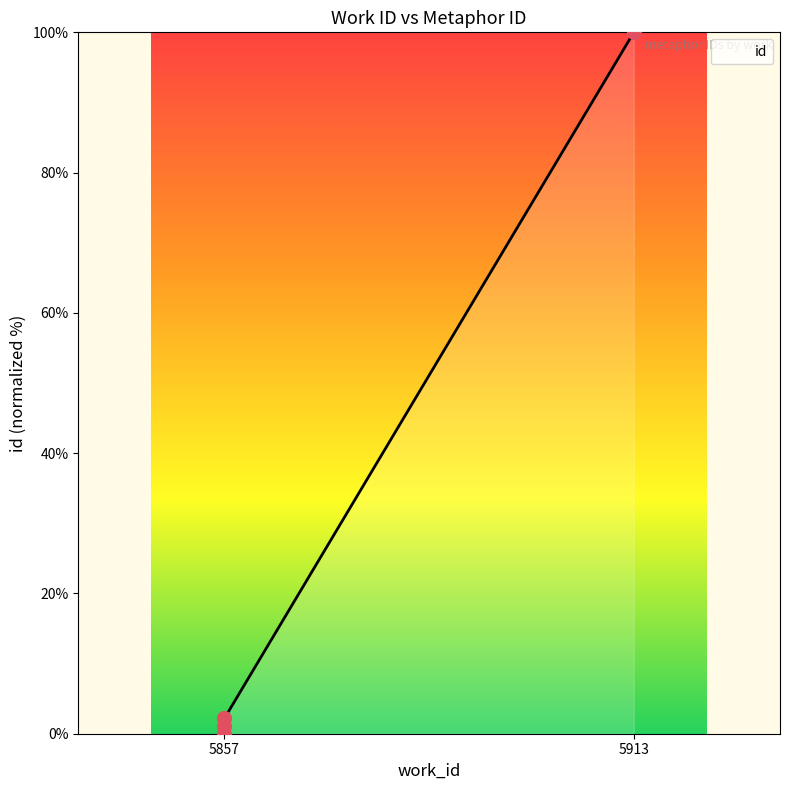

Which has a higher value, 5857 or 5857?

5857